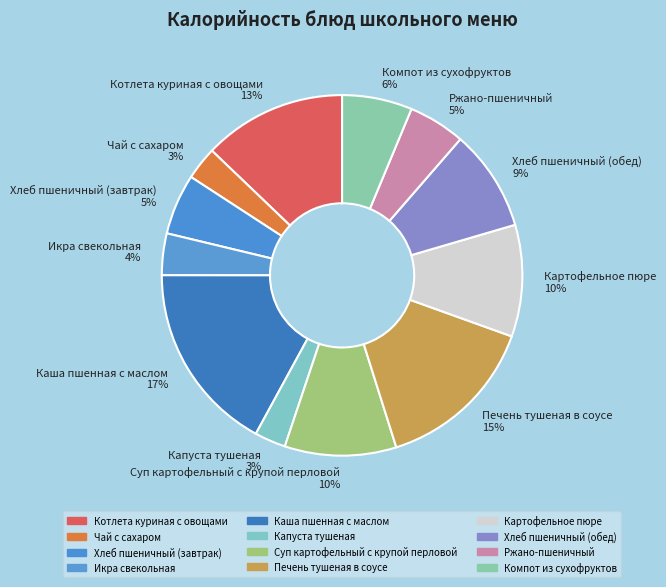

To the nearest percent, what is the difference between the largest and smallest slice percentages?

14%